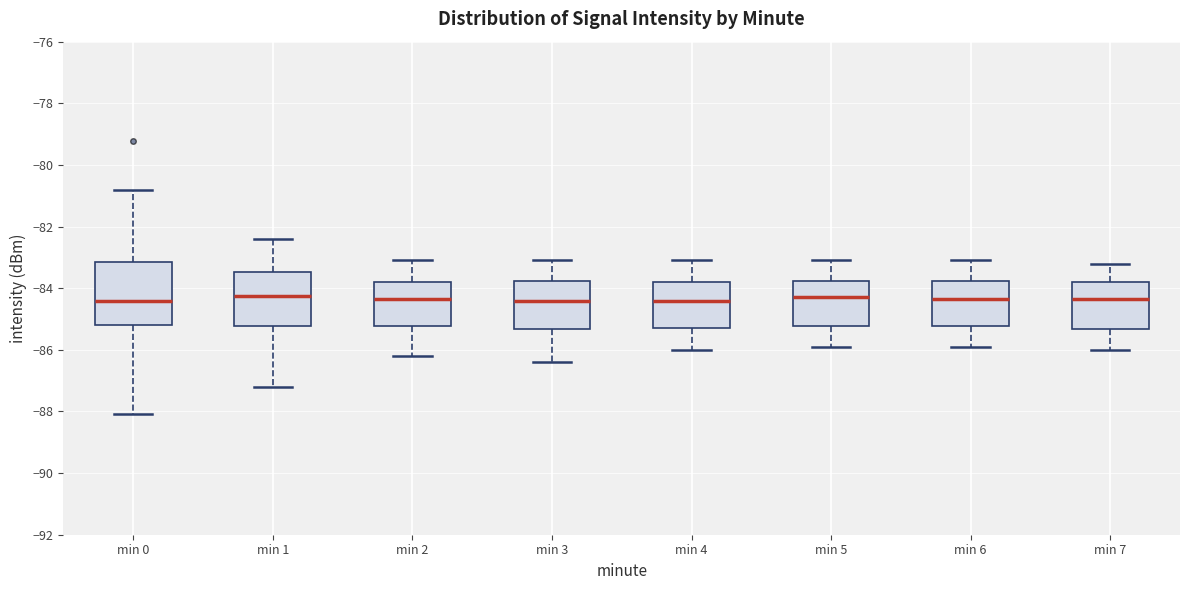

Reading left to right, read every box against the y-axis: the position of its median line, the range the box covers, and the ends of its whiskers. The values are not printed on the chart, so give them approximately, as read against the axis.

min 0: median -84.4, box -85.2 to -83.2, whiskers -88.0 to -80.8
min 1: median -84.2, box -85.2 to -83.4, whiskers -87.2 to -82.4
min 2: median -84.4, box -85.2 to -83.8, whiskers -86.2 to -83.0
min 3: median -84.4, box -85.4 to -83.8, whiskers -86.4 to -83.0
min 4: median -84.4, box -85.2 to -83.8, whiskers -86.0 to -83.0
min 5: median -84.2, box -85.2 to -83.8, whiskers -85.8 to -83.0
min 6: median -84.4, box -85.2 to -83.8, whiskers -85.8 to -83.0
min 7: median -84.4, box -85.4 to -83.8, whiskers -86.0 to -83.2